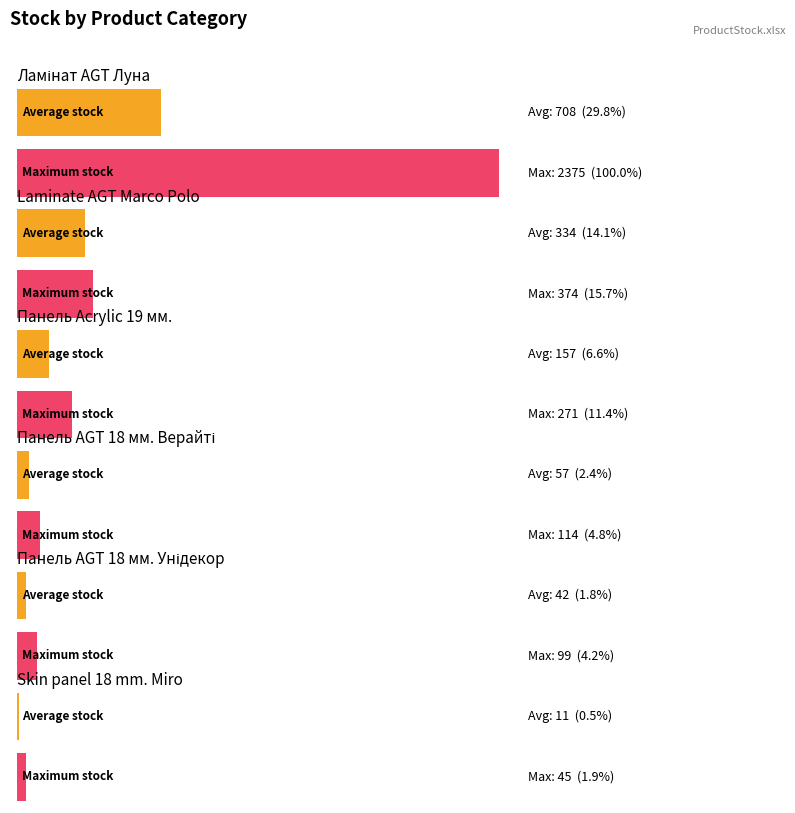

What is the value of the Avg Stock bar at the 5th from the left?

42